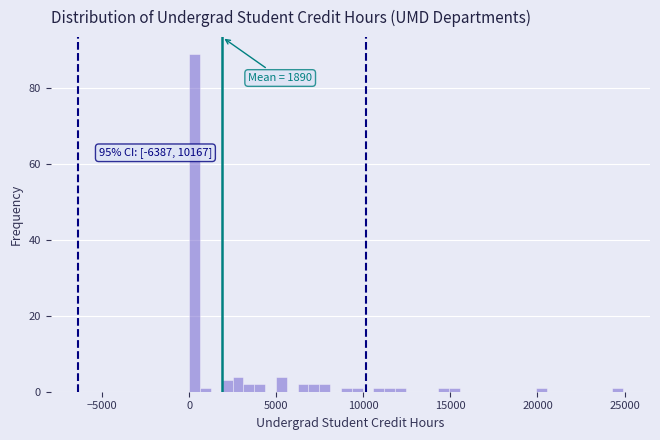

Read against the x-axis, roughly where is the centre of the tallest bar?

500